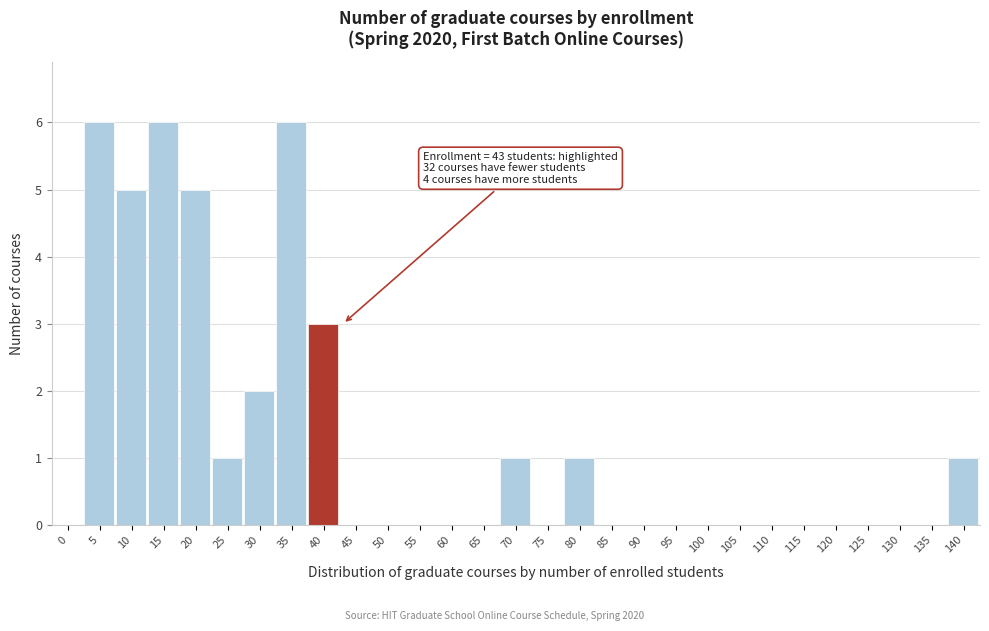

Reading left to right, extract all data points from this chart.

0=0	5=6	10=5	15=6	20=5	25=1	30=2	35=6	40=3	45=0	50=0	55=0	60=0	65=0	70=1	75=0	80=1	85=0	90=0	95=0	100=0	105=0	110=0	115=0	120=0	125=0	130=0	135=0	140=1